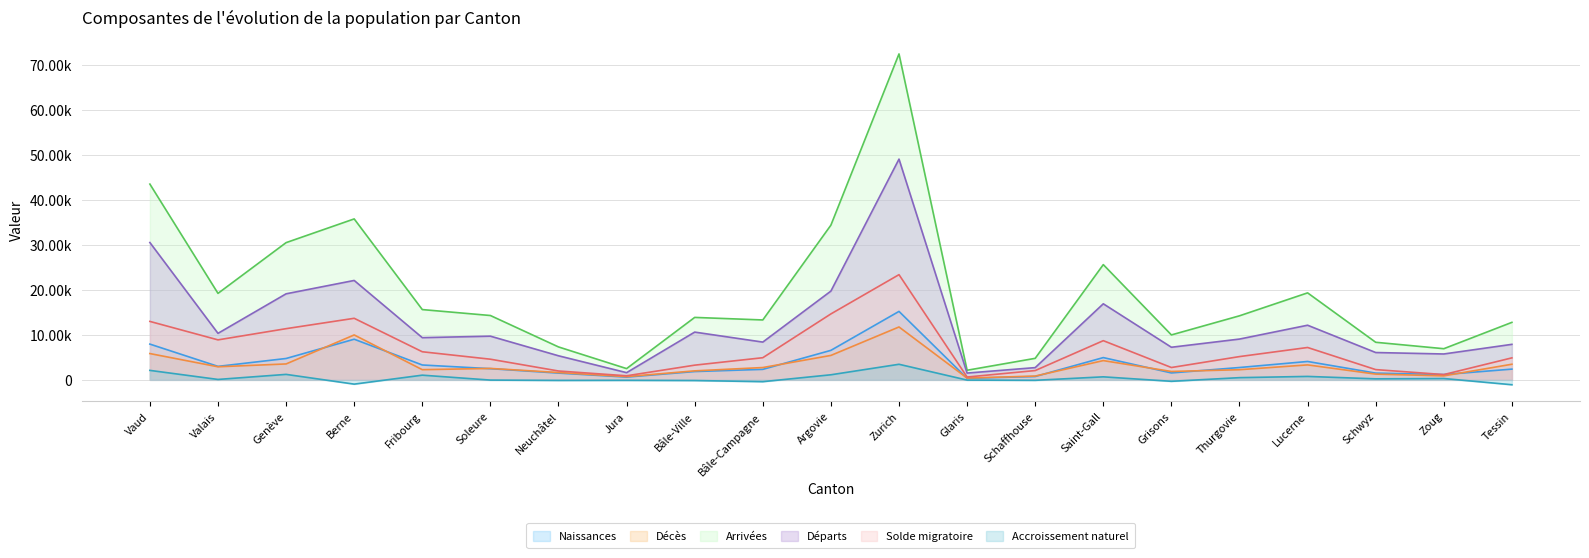

What is the difference between the maximum and minimum values in the Départs series?

47618